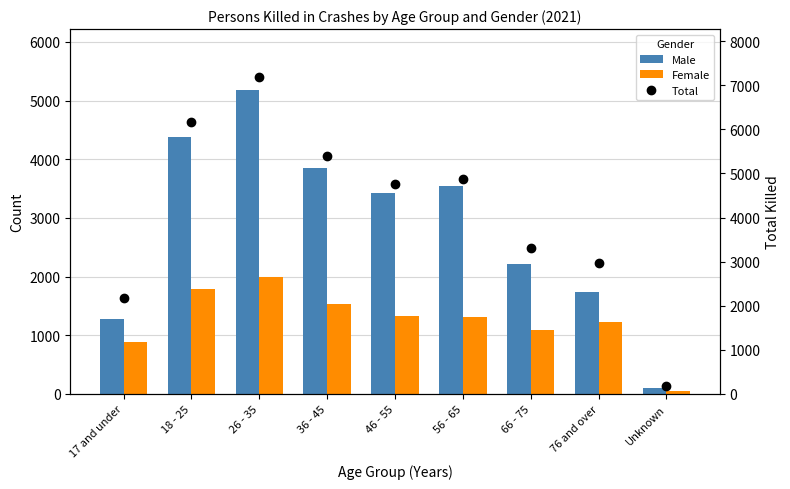

Reading right to left, what are all the values shown in this chart?

Male: Unknown=102	76 and over=1740	66 - 75=2209	56 - 65=3547	46 - 55=3418	36 - 45=3857	26 - 35=5181	18 - 25=4373	17 and under=1279
Female: Unknown=46	76 and over=1221	66 - 75=1084	56 - 65=1314	46 - 55=1328	36 - 45=1537	26 - 35=1998	18 - 25=1786	17 and under=891
Total: Unknown=185	76 and over=2967	66 - 75=3299	56 - 65=4871	46 - 55=4753	36 - 45=5403	26 - 35=7194	18 - 25=6169	17 and under=2178